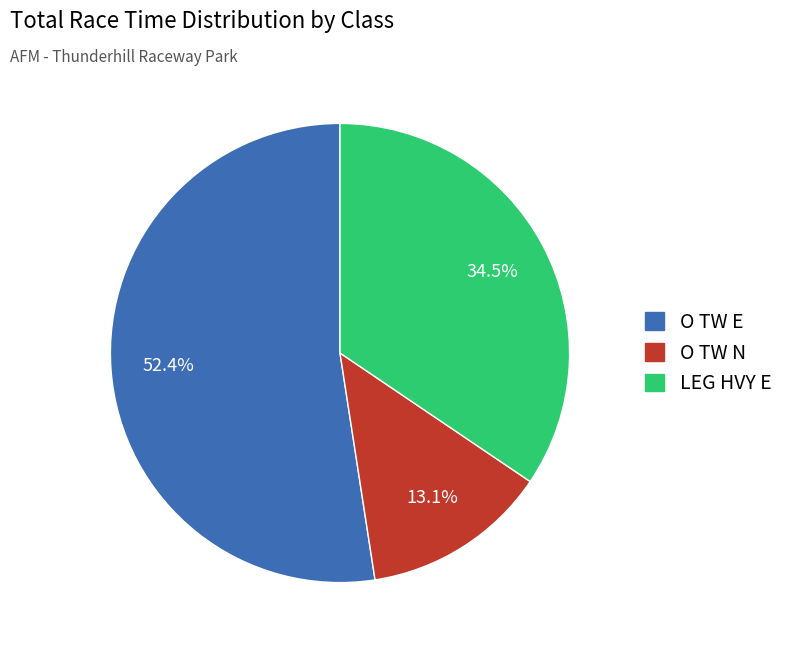

Does any single category account for the majority?

Yes